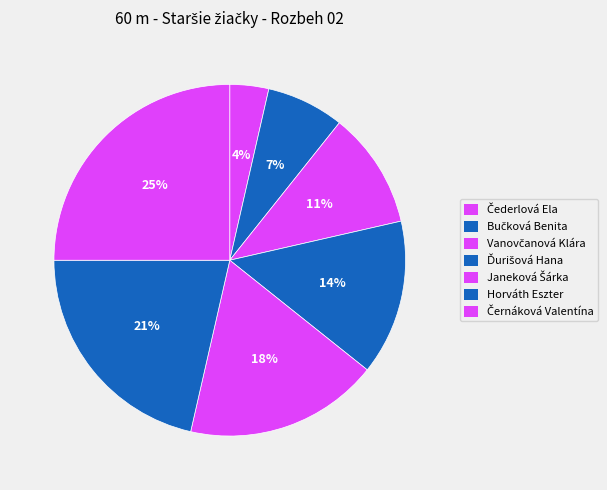

How many segments does this pie chart have?

7